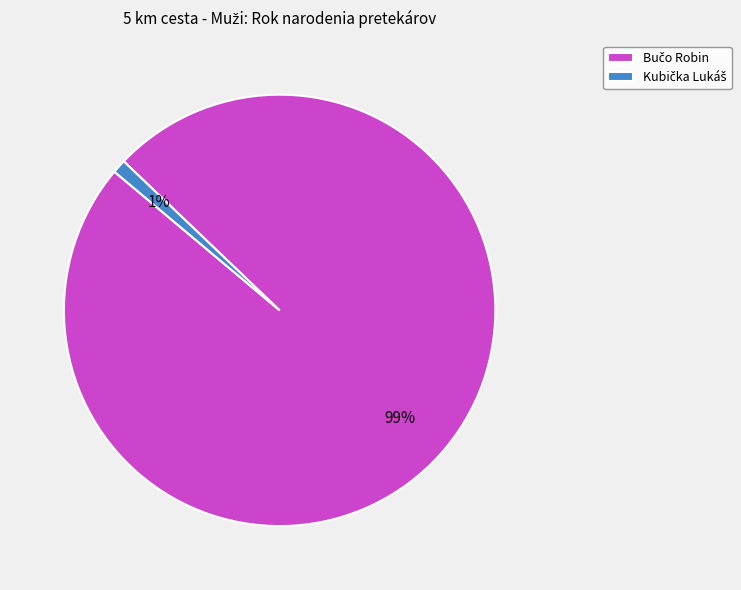

To the nearest percent, what is the difference between the largest and smallest slice percentages?

98%